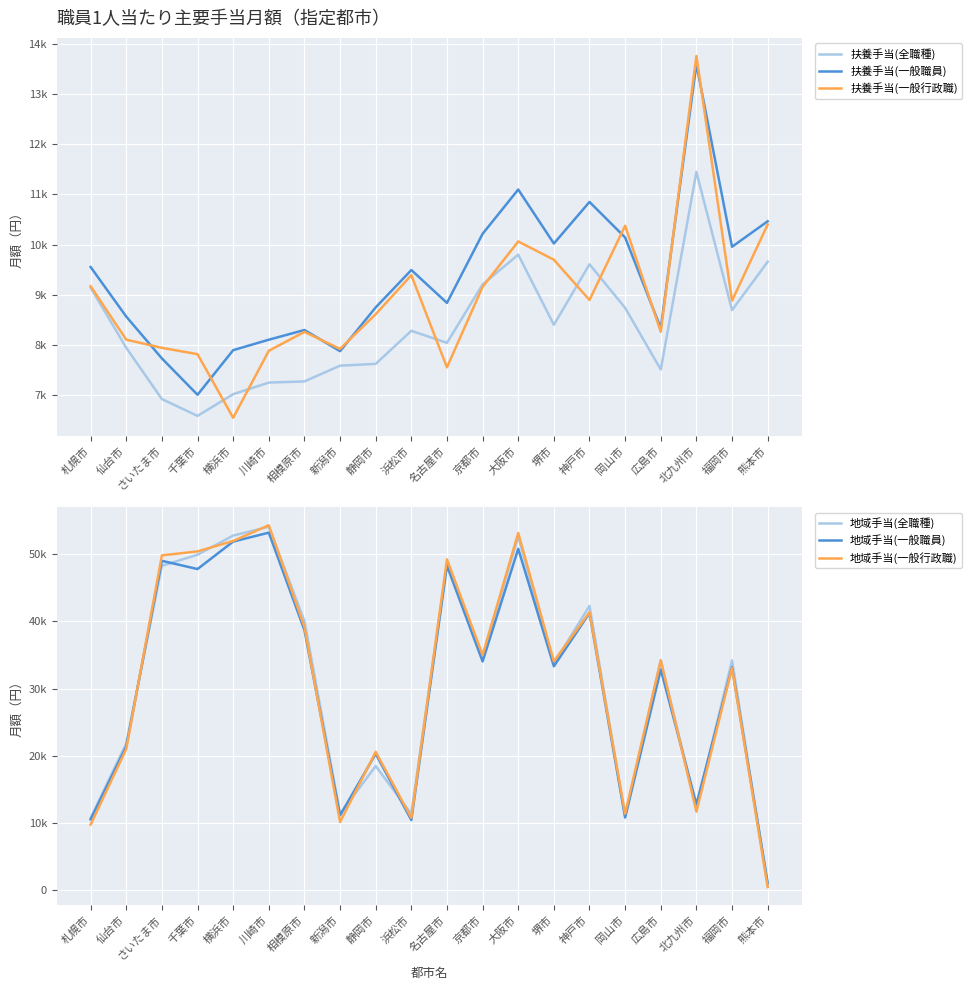

True or false: 地域手当(一般職員) has more than 0 points higher than both neighbors.

True